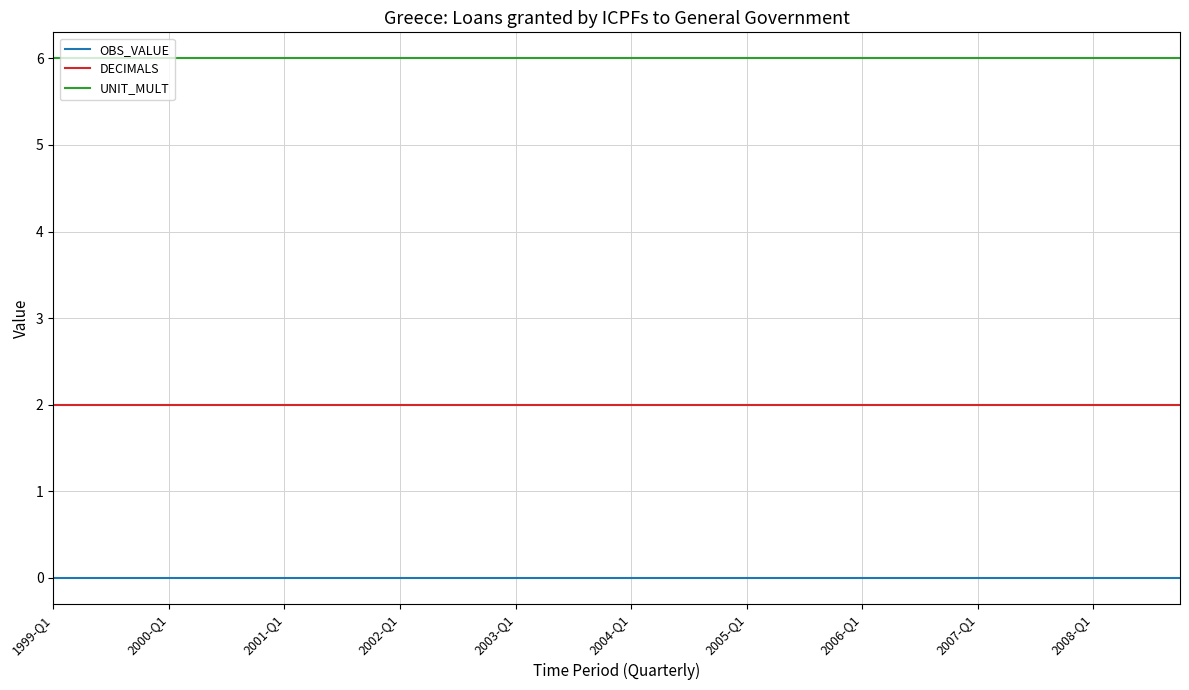

Which series has the largest total across all categories?

UNIT_MULT